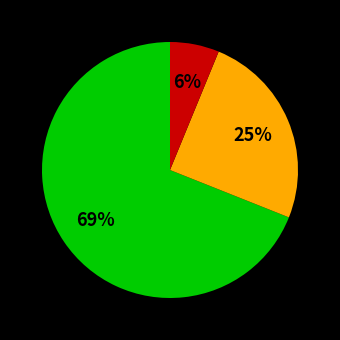

To the nearest percent, what is the average slice percentage?

33%